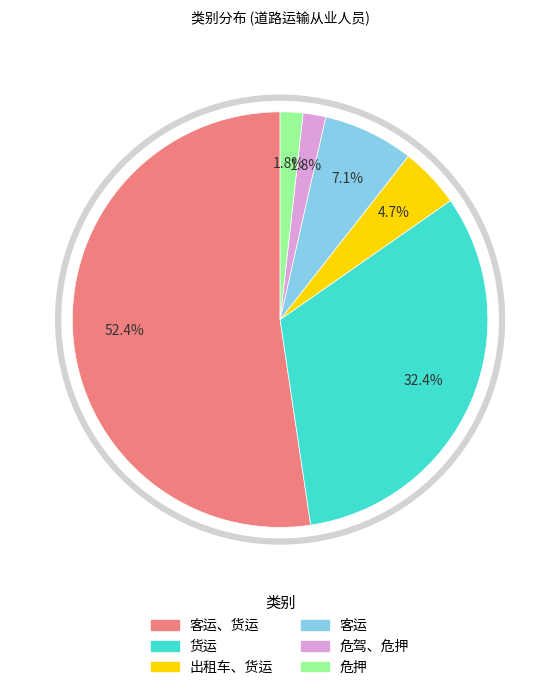

To the nearest percent, what is the difference between the 客运 and 客运、货运 slice percentages?

45%